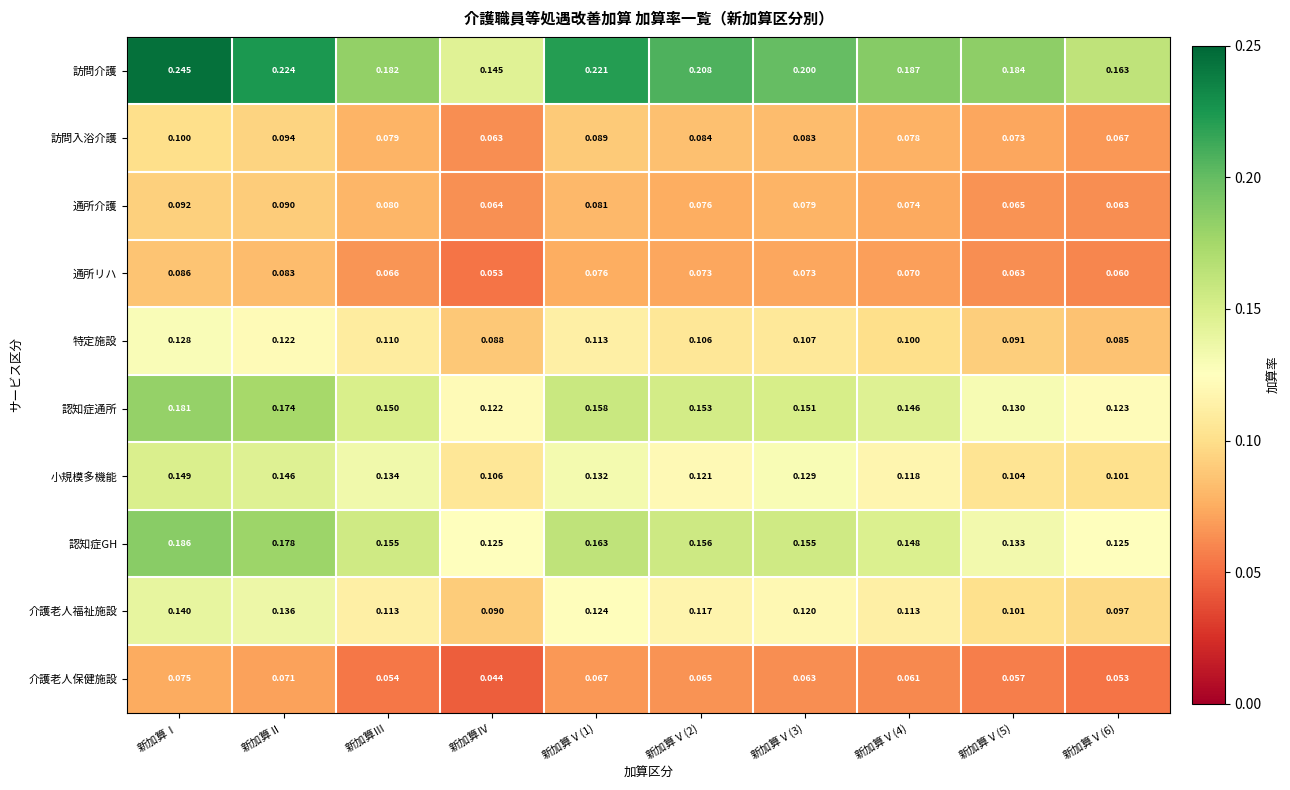

What is the difference between the highest and lowest values at 新加算Ⅴ(4)?

0.1